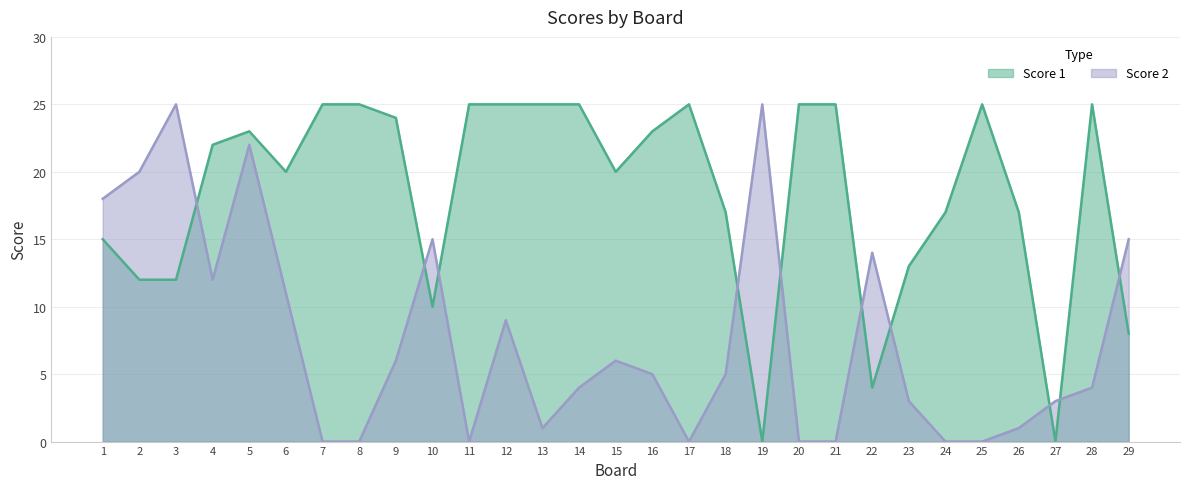

What is the value of the Score 2 point at the 13th from the left?

1